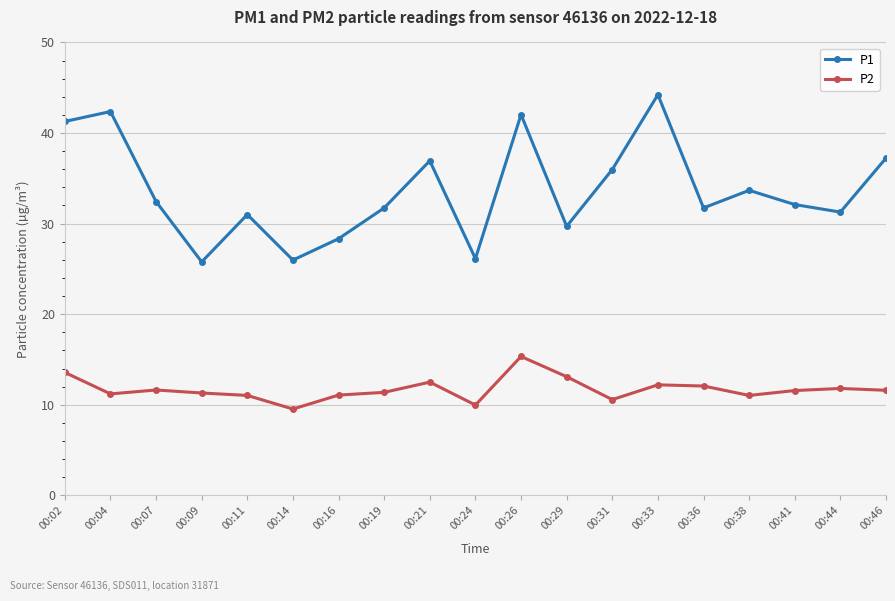

What is the approximate value of P2 at 00:16?

11.1